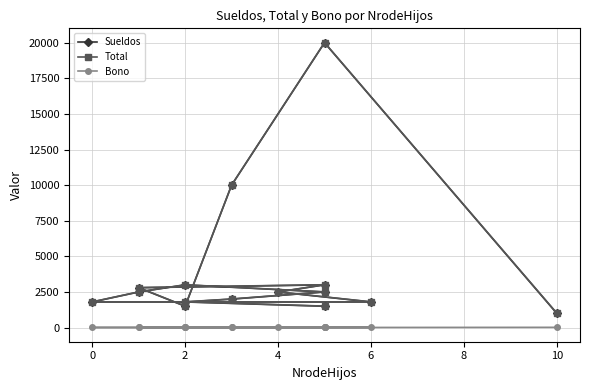

What is the spread (max minus min) of values at 2?

2000